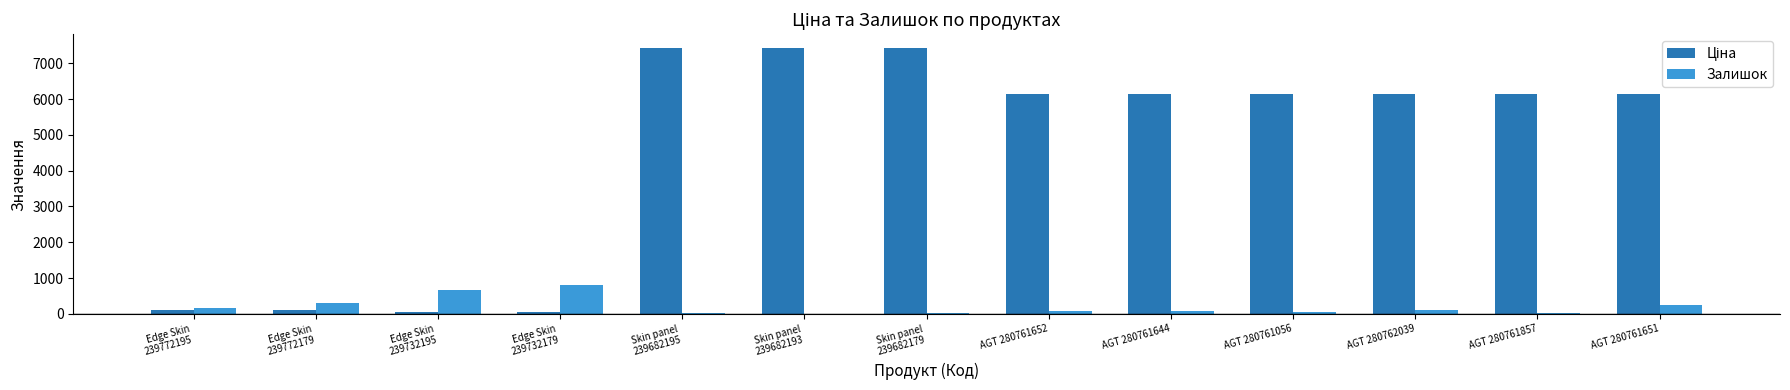

What is the maximum value for Залишок?

811.0